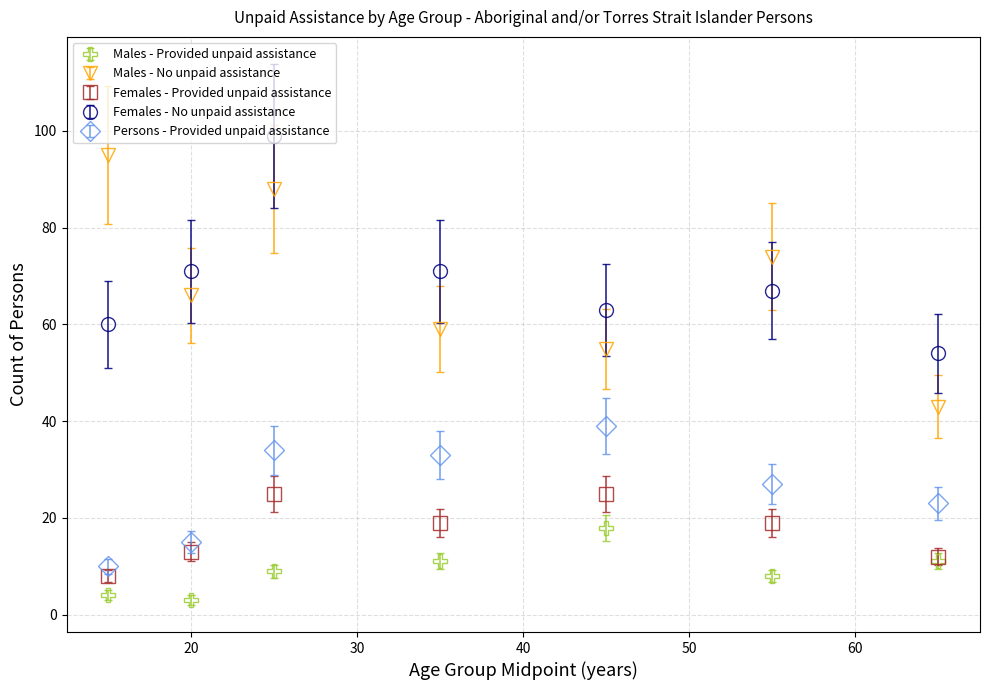

Which series has the largest range (max minus min)?

Males - No unpaid assistance